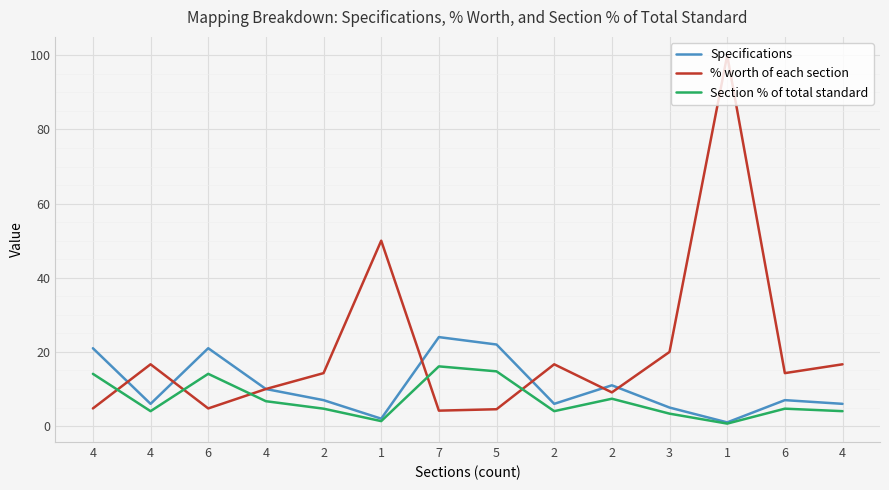

Is this an area chart (filled region under the line)?

No